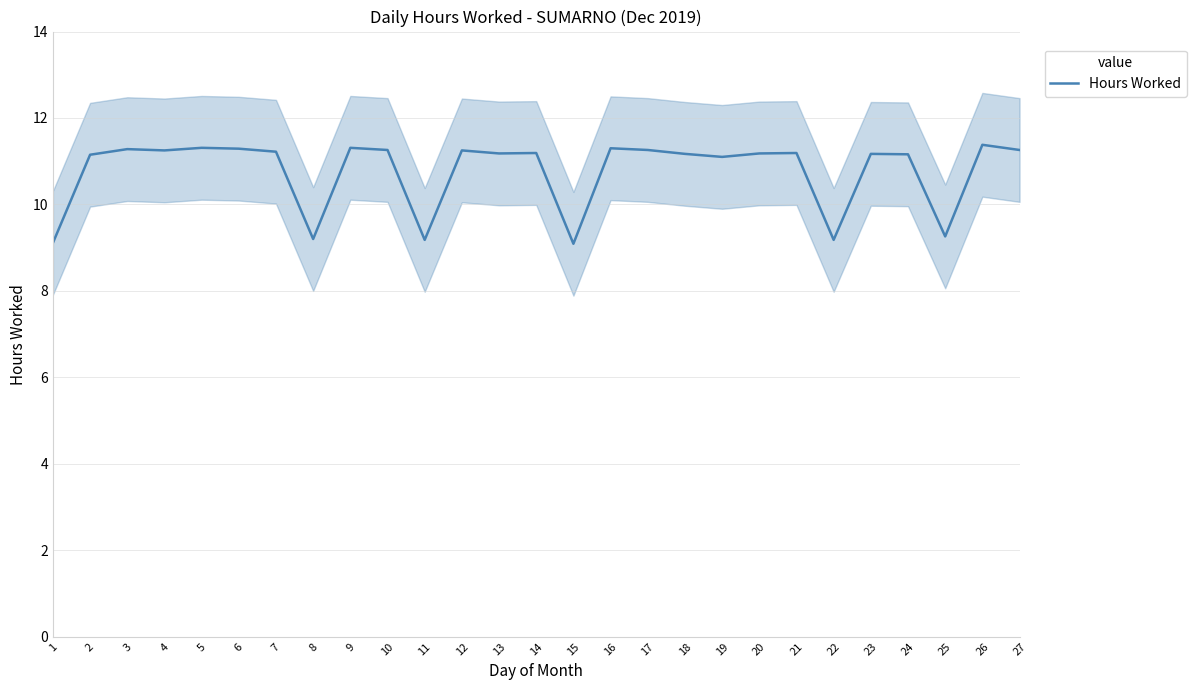

Reading left to right, what are all the values shown in this chart?

1=9.1	2=11.2	3=11.3	4=11.2	5=11.3	6=11.3	7=11.2	8=9.2	9=11.3	10=11.3	11=9.2	12=11.2	13=11.2	14=11.2	15=9.1	16=11.3	17=11.3	18=11.2	19=11.1	20=11.2	21=11.2	22=9.2	23=11.2	24=11.2	25=9.3	26=11.4	27=11.3